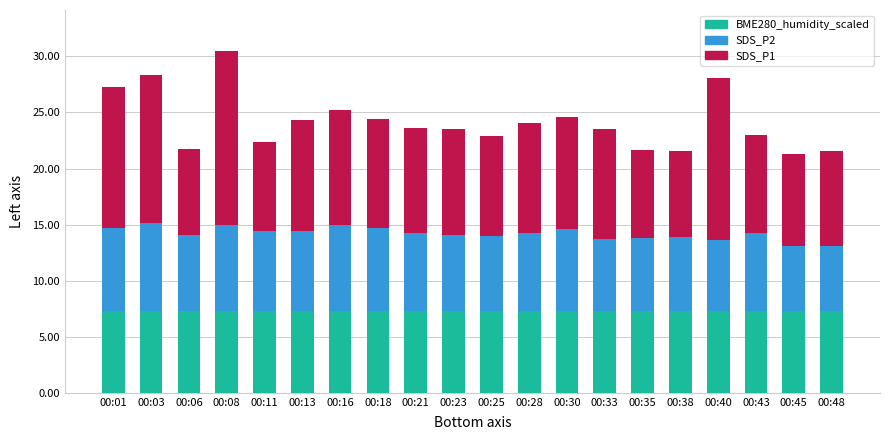

The BME280_humidity_scaled series shows 11.2 at 00:48. True or false?

False